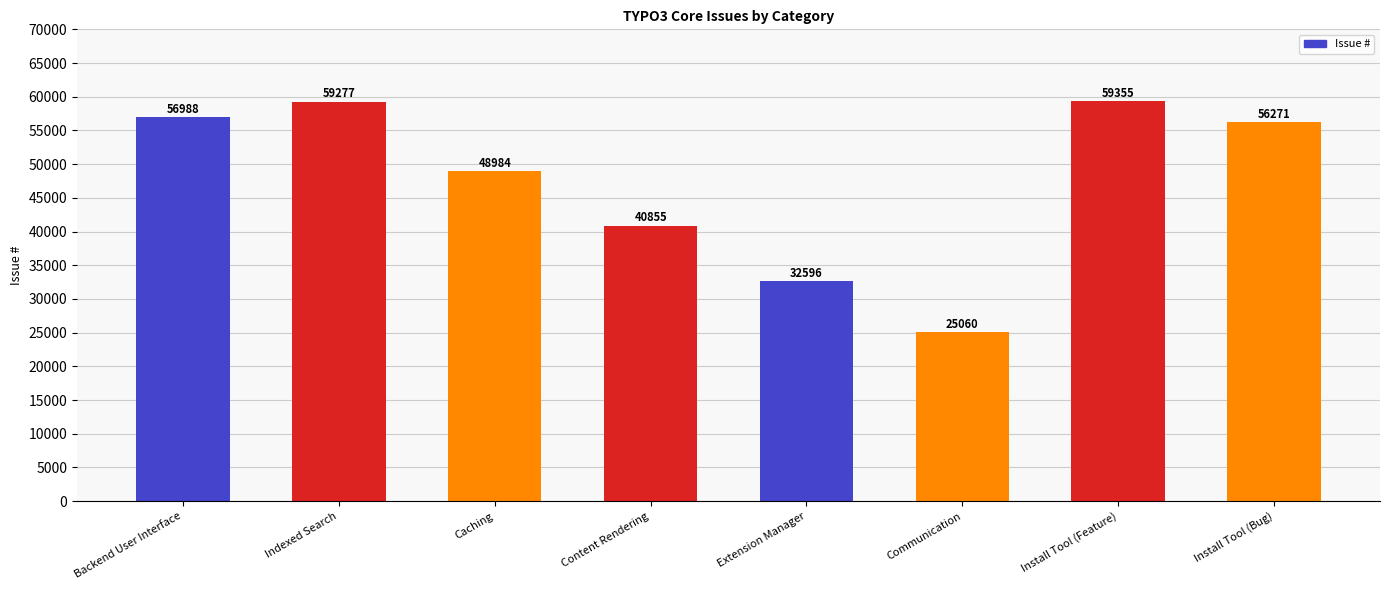

Where does the data first go above 56271?

Backend User Interface